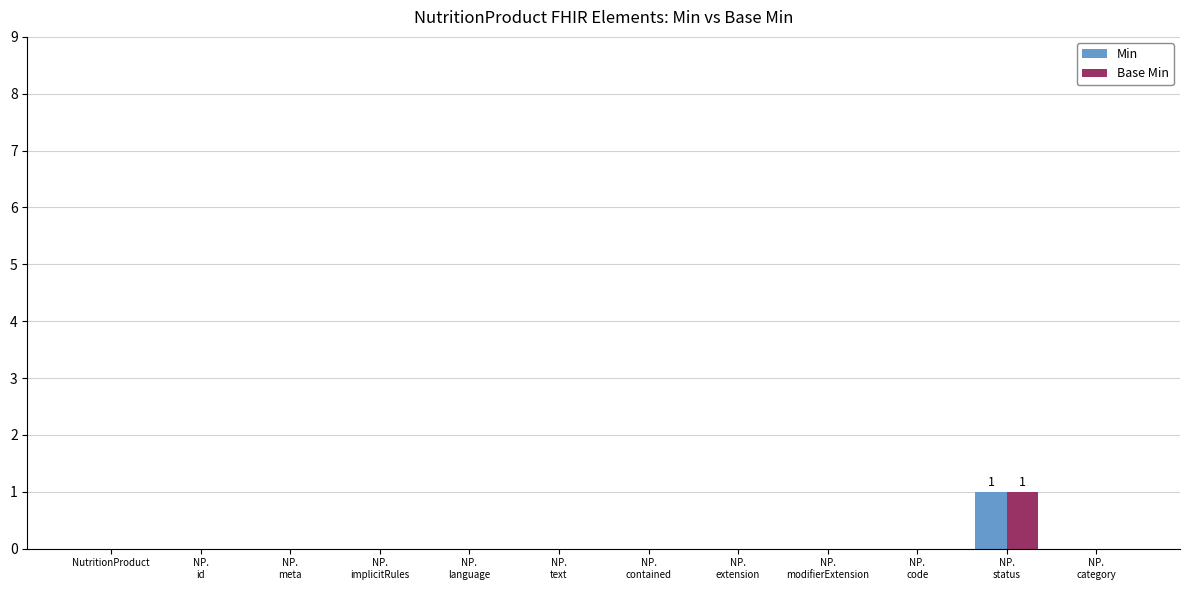

How many groups of bars are there?

12